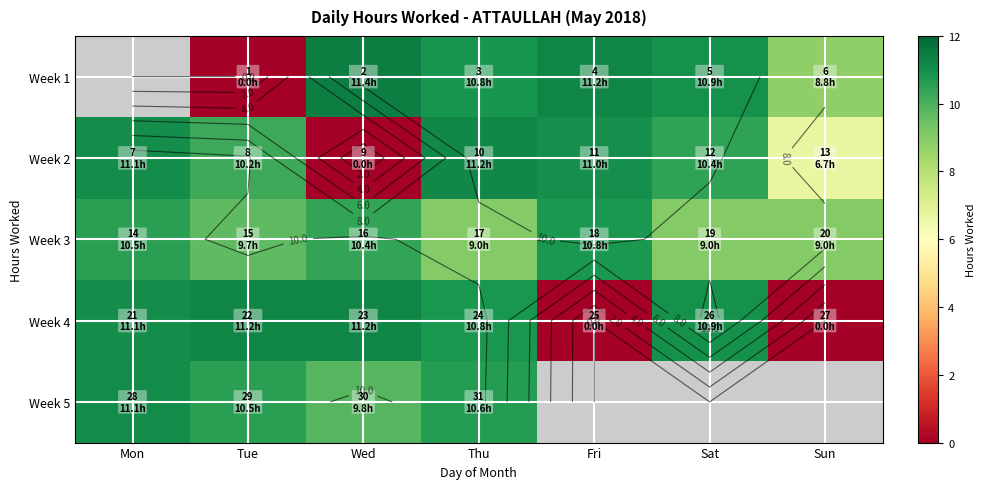

How many data points in Week 1 are less than 8?

1